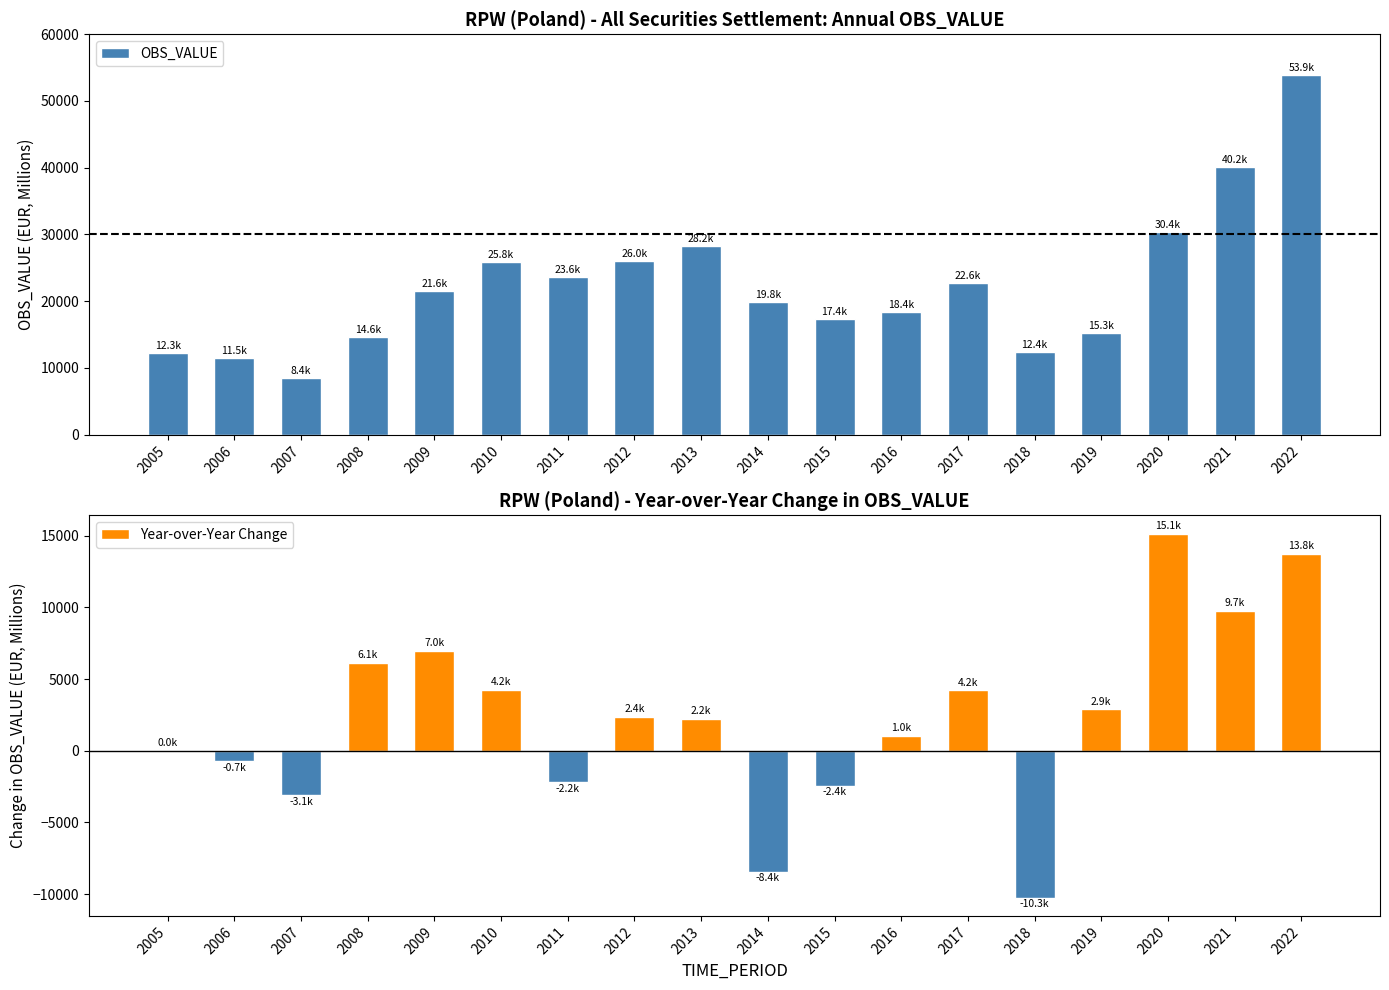

Between 2005 and 2009, which series saw the biggest shift?

OBS_VALUE